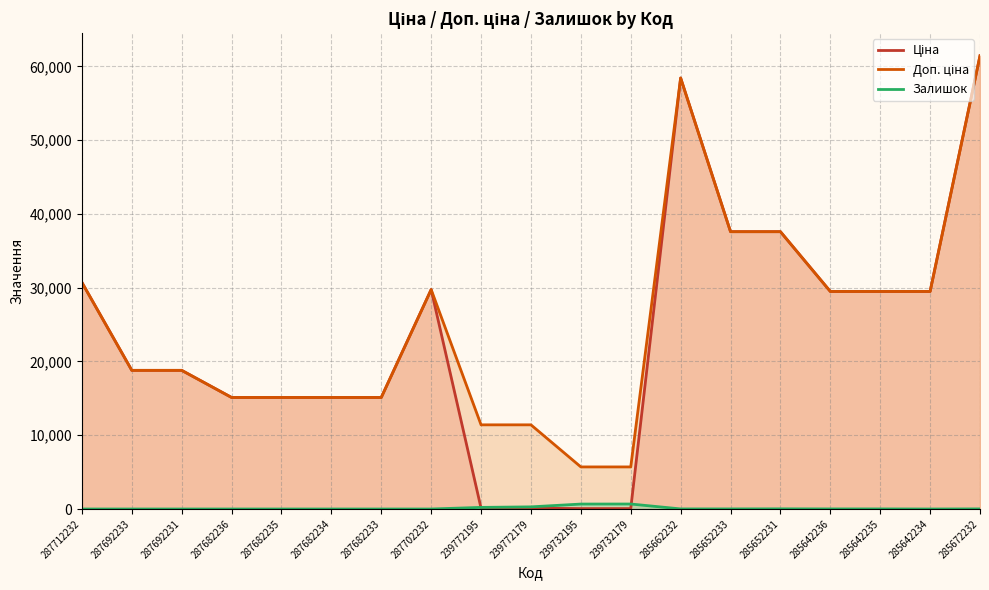

Is it true that Доп. ціна equals 11410.0 at 239772179?

True